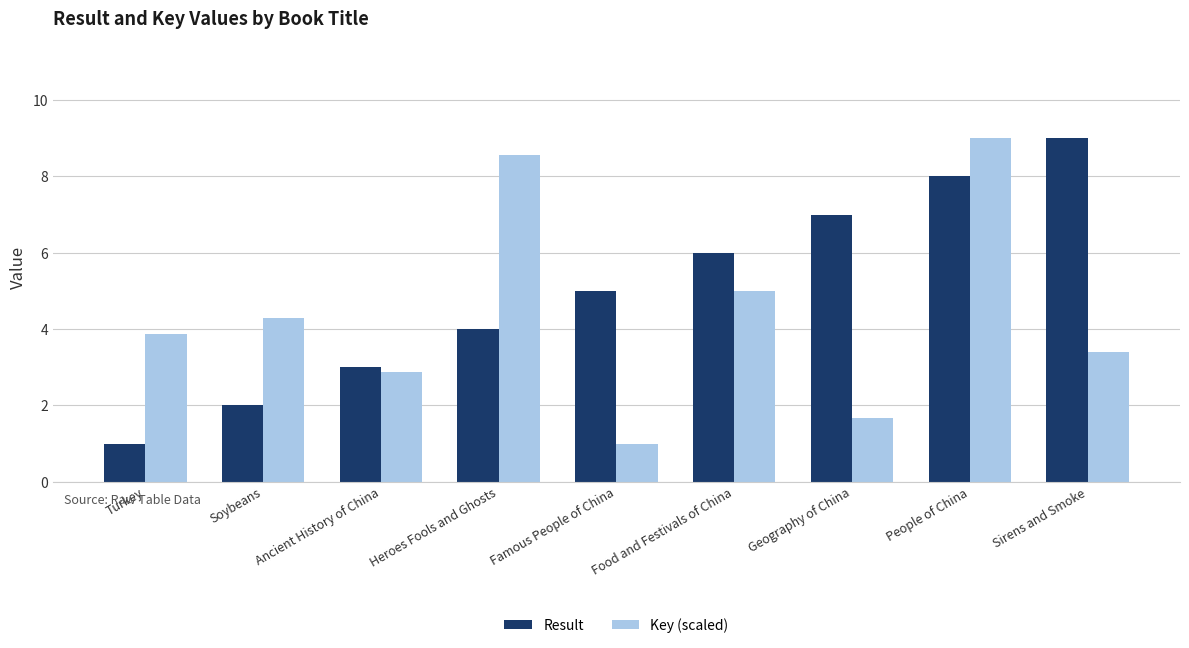

At how many categories does at least one series exceed 2?

9